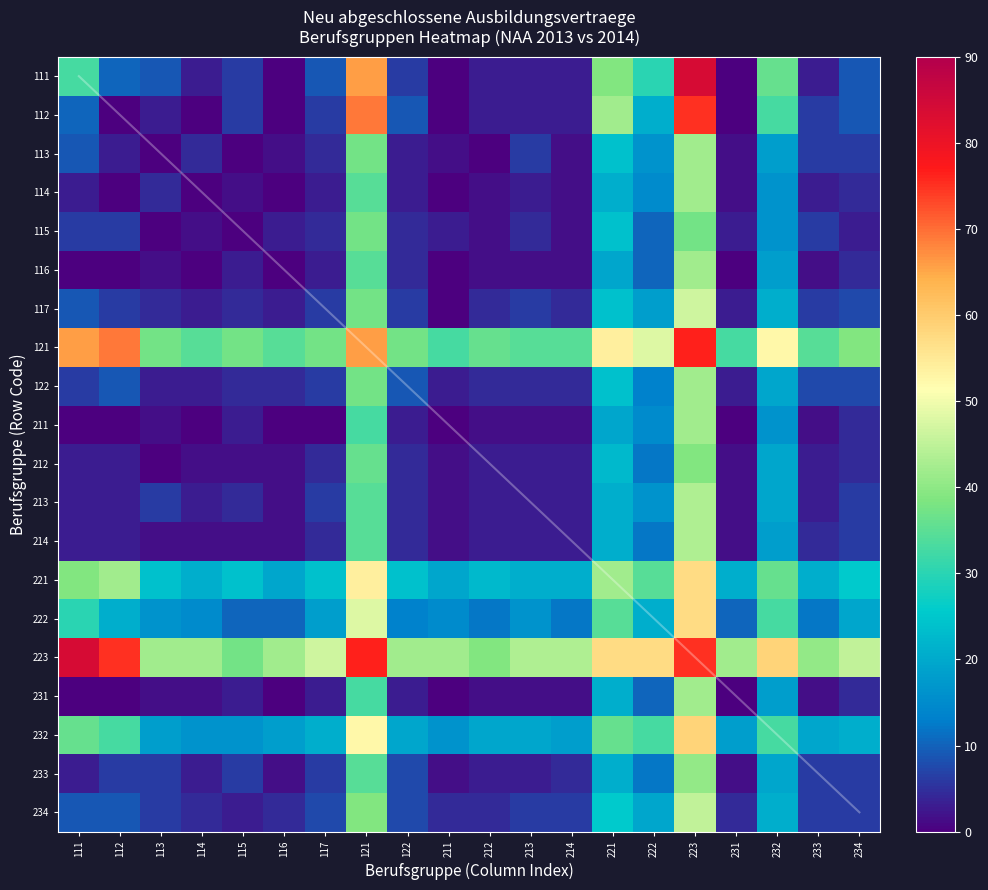

Rank the series by their maximum value, from lowest to highest.

115, 212, 233, 113, 114, 116, 122, 211, 231, 213, 214, 234, 117, 221, 222, 232, 112, 121, 111, 223